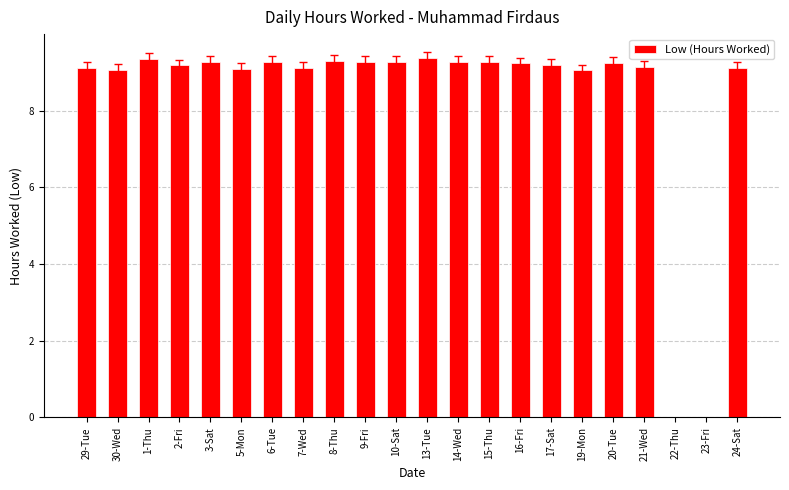

What is the sum of the values at 30-Wed and 24-Sat?

18.2